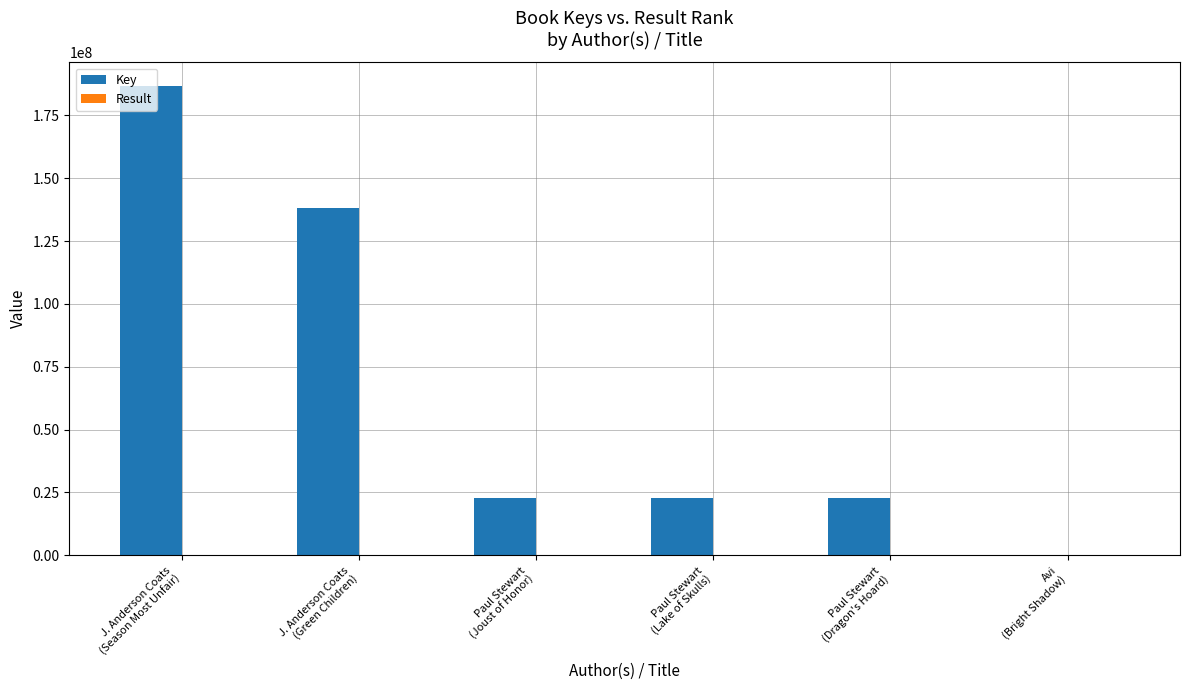

Which series has the largest total across all categories?

Key